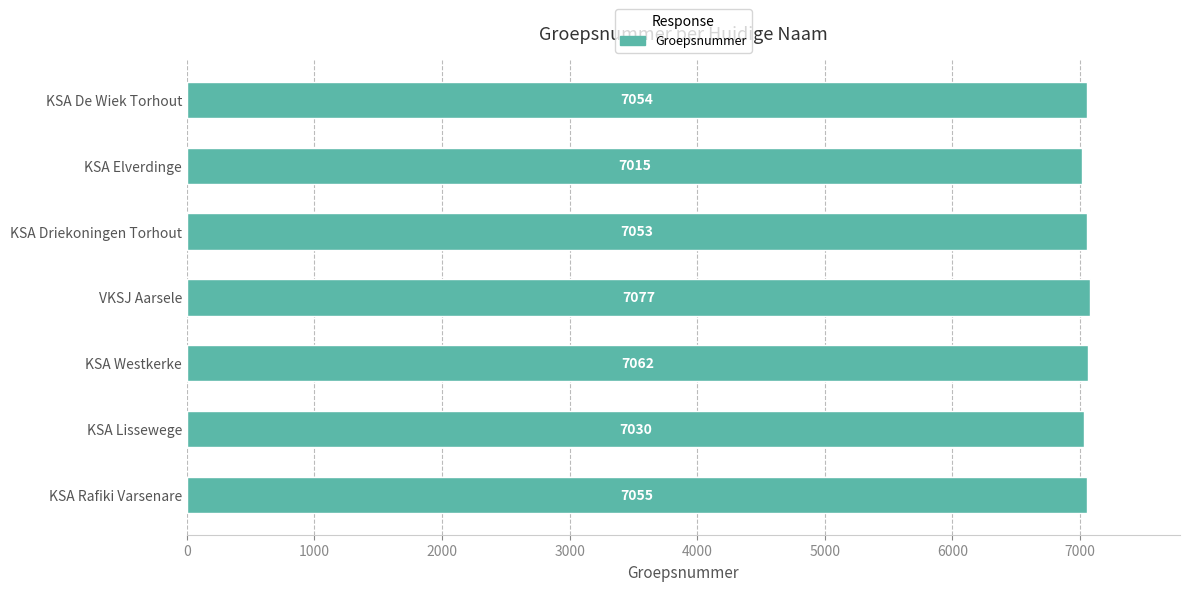

What is the average value?

7049